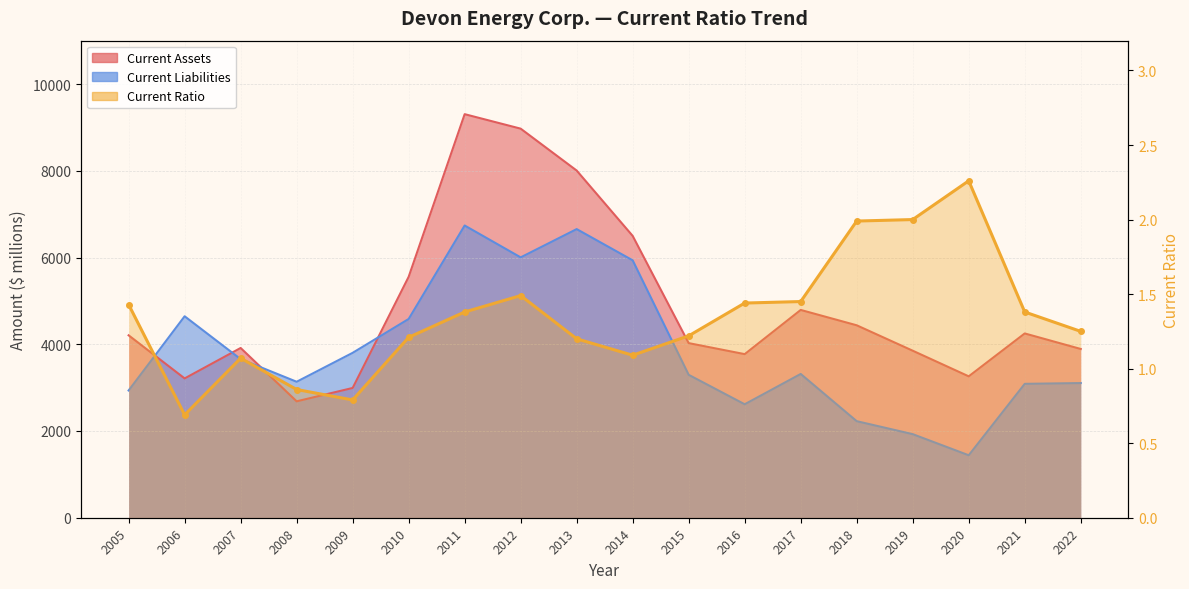

List the labels in order of value, largest first.

2020, 2019, 2018, 2012, 2017, 2016, 2005, 2011, 2021, 2022, 2015, 2010, 2013, 2014, 2007, 2008, 2009, 2006